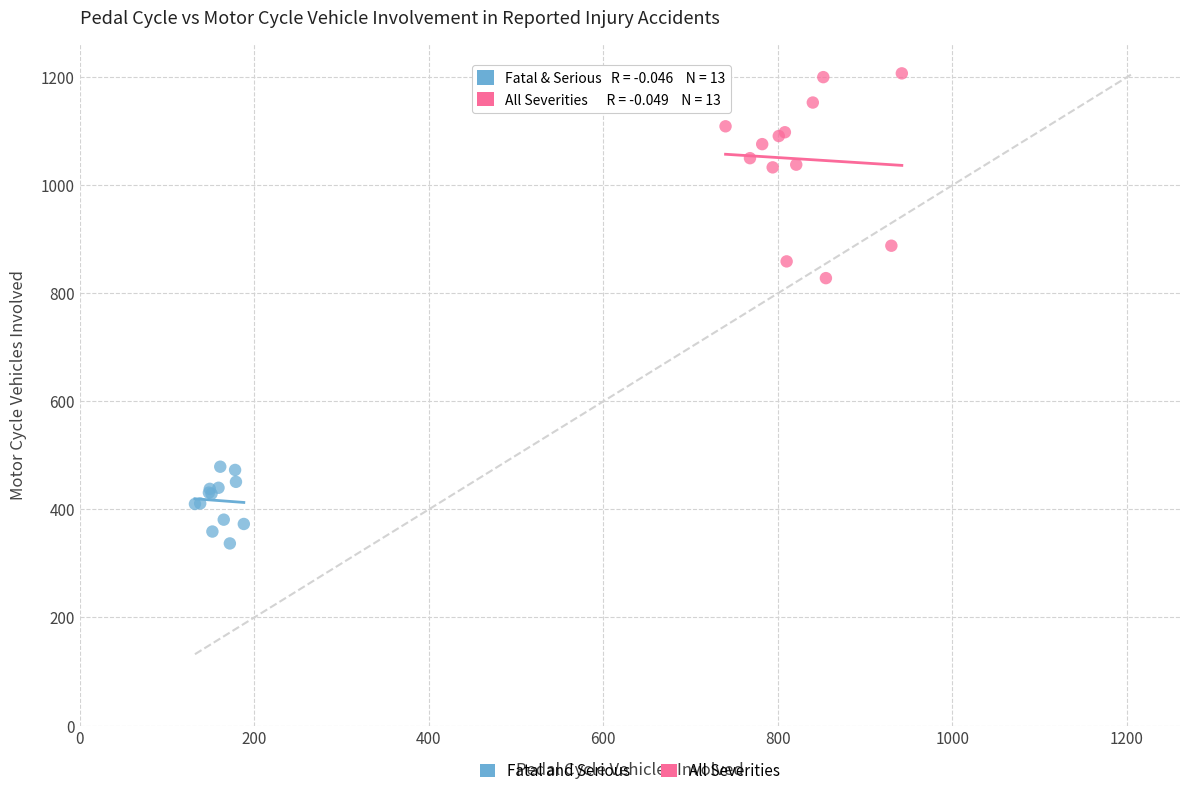

What are all the series names shown in the legend?

Fatal and Serious, All Severities